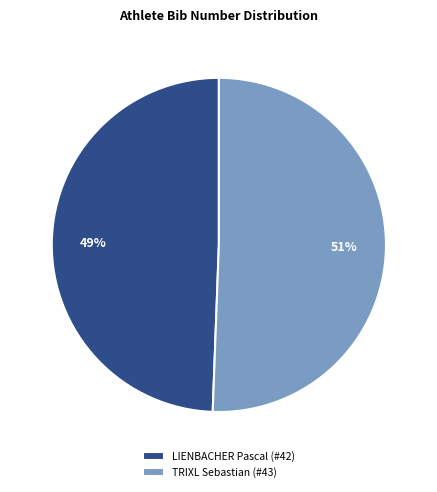

True or false: TRIXL Sebastian (#43) accounts for 51% of the total.

True